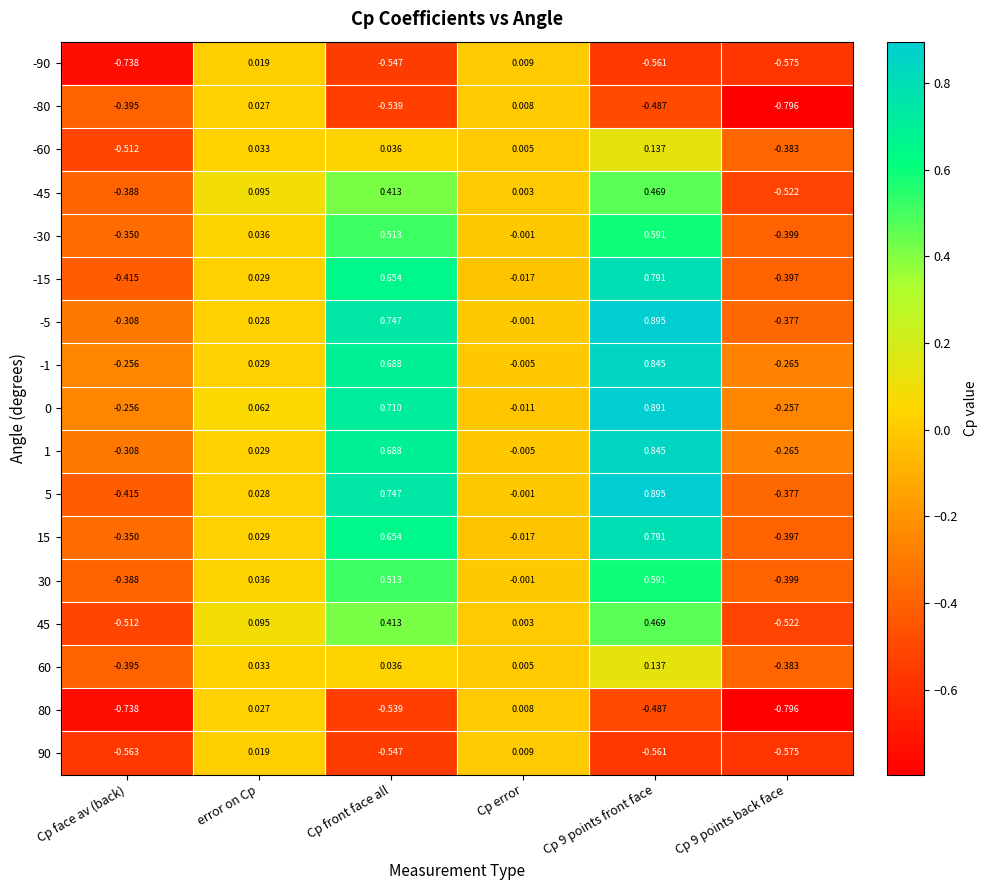

Where does the 15 series first go above 0?

error on Cp